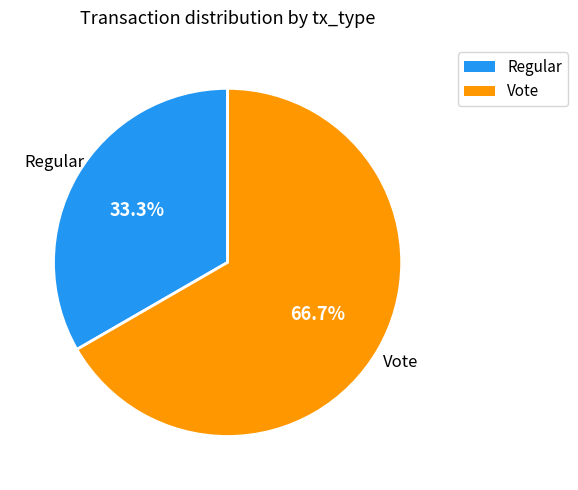

Between Vote and Regular, which is larger?

Vote